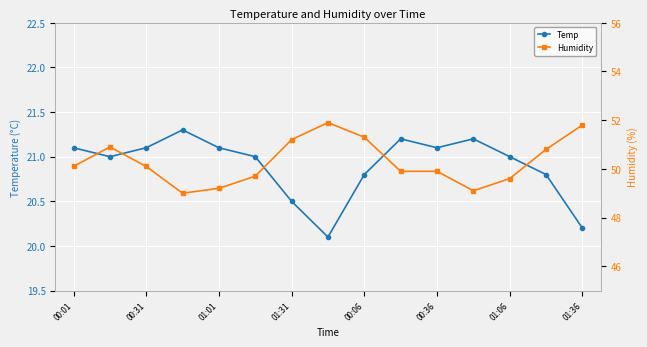

True or false: Temp has more than 2 interior local peaks.

True